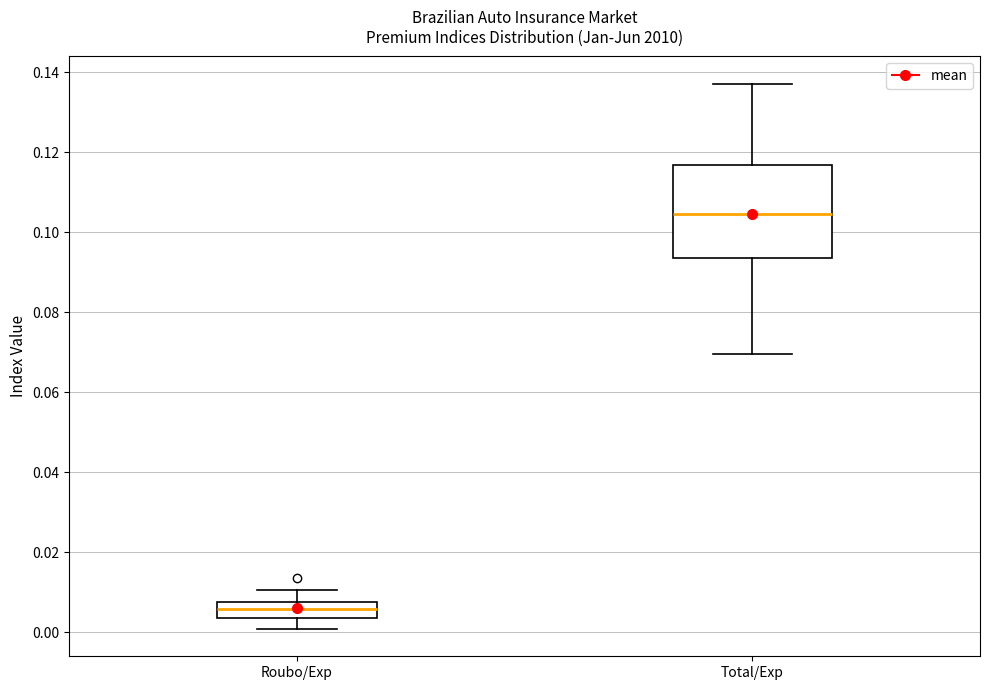

Comparing the boxes themselves (not the whiskers), which one is the tallest?

Total/Exp